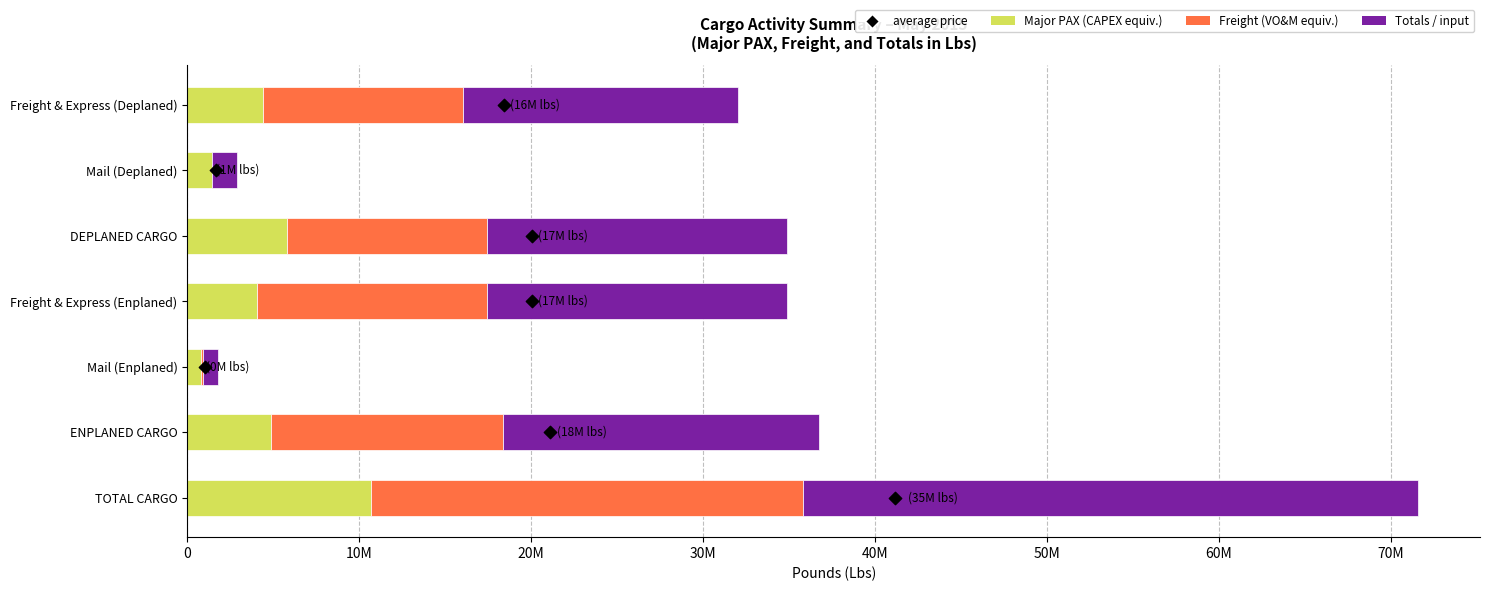

Which series contains the highest Y value?

Totals (In Lbs)